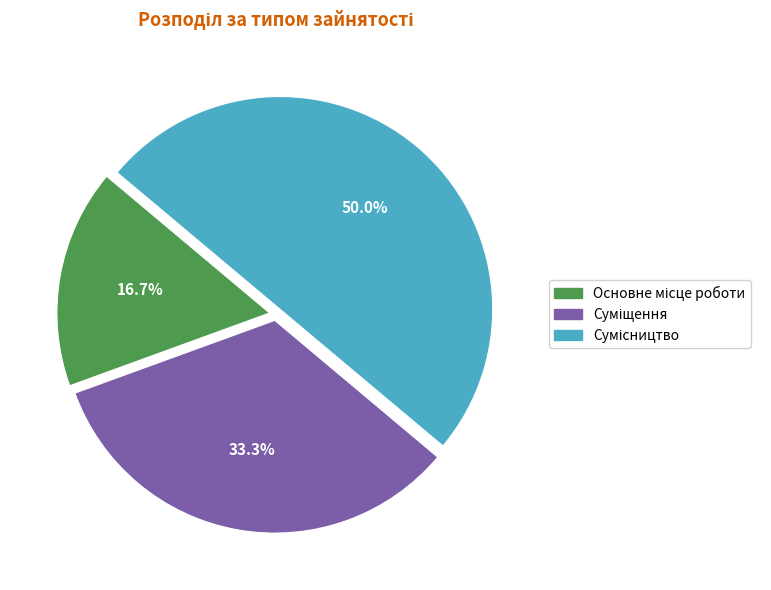

Count the number of slices in the pie.

3